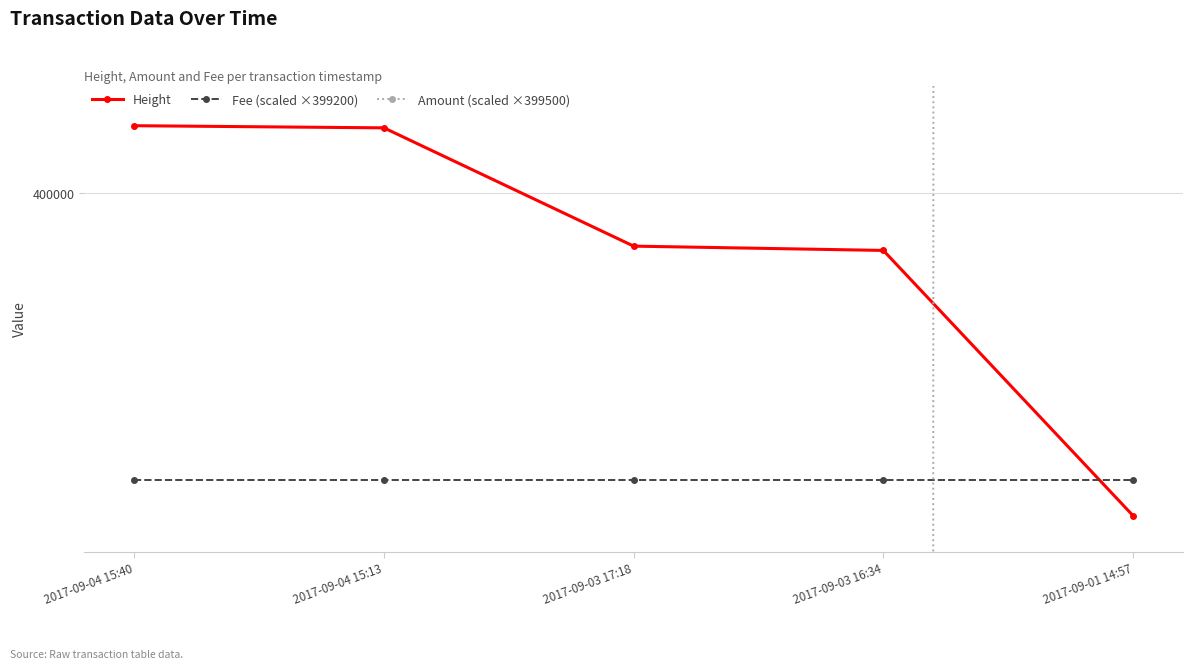

Reading left to right, list all the values displayed in this chart.

Height: 400188	400182	399852	399840	399100
Fee (scaled ×399200): 399200	399200	399200	399200	399200
Amount (scaled ×399500): 0	0	0	0	1997500